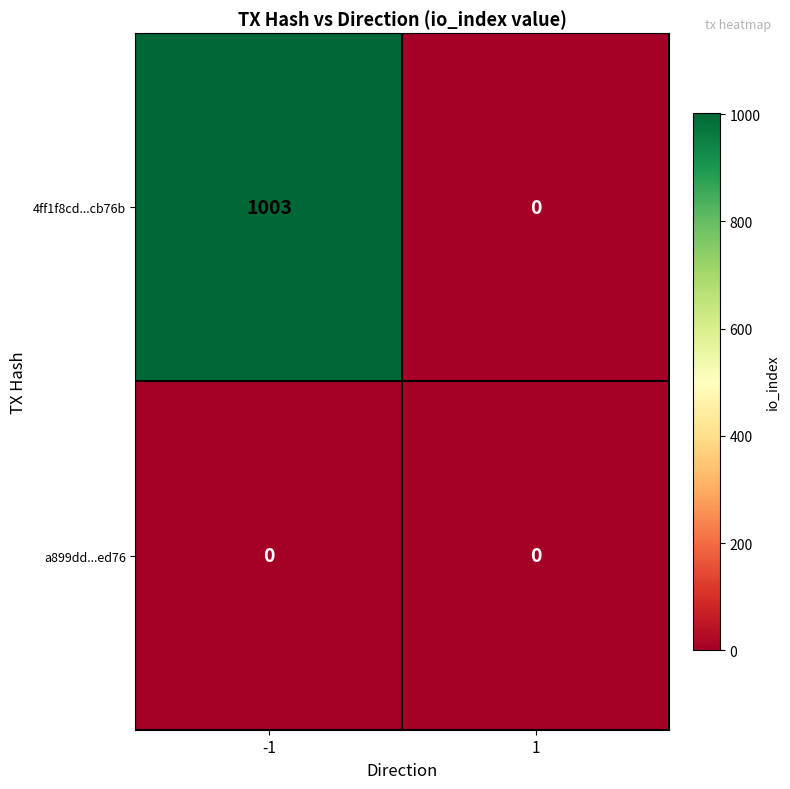

At how many categories does at least one series exceed 73?

1